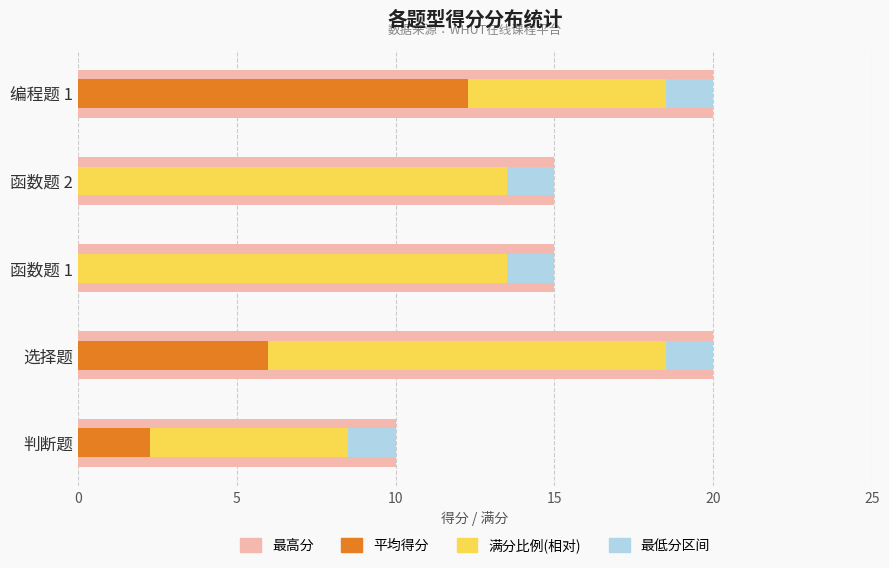

Does the chart contain stacked bars?

No